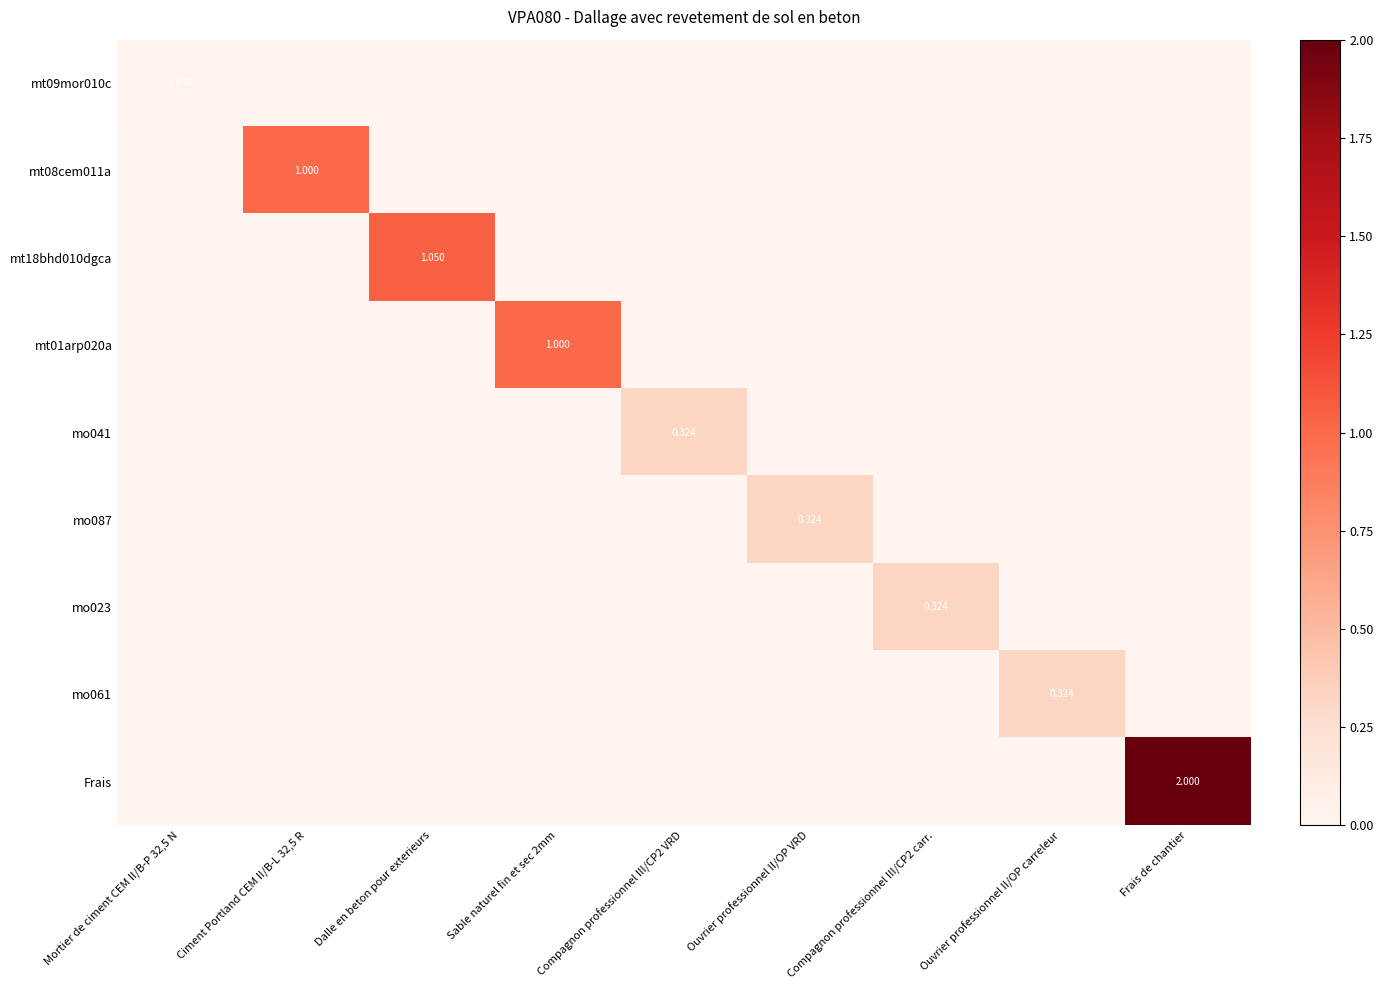

What is the maximum value for mt18bhd010dgca?

1.1